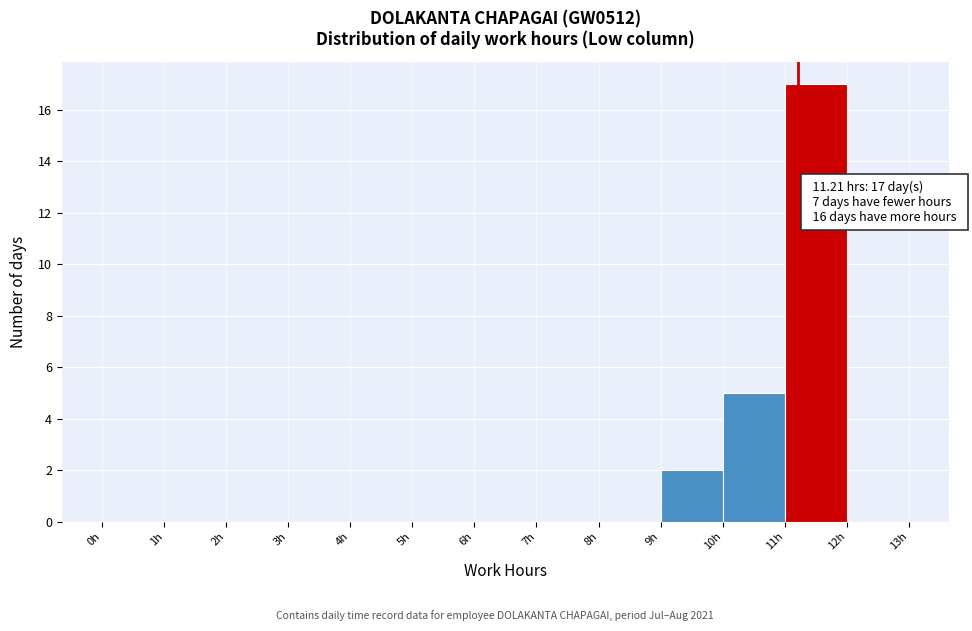

Over which range of the x-axis is the bar tallest?

11 to 12